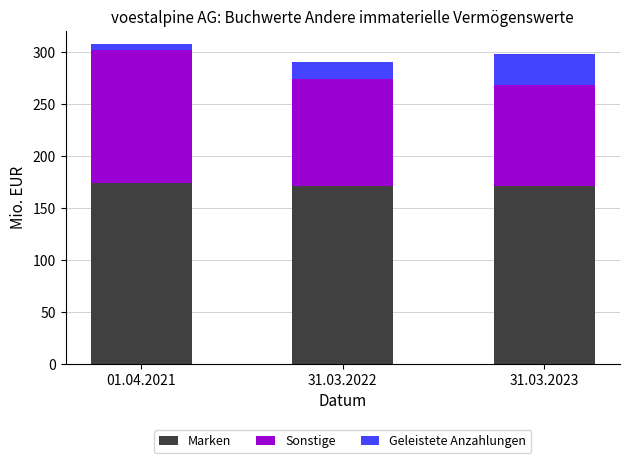

Count the Marken values in the range 170 to 173.

2